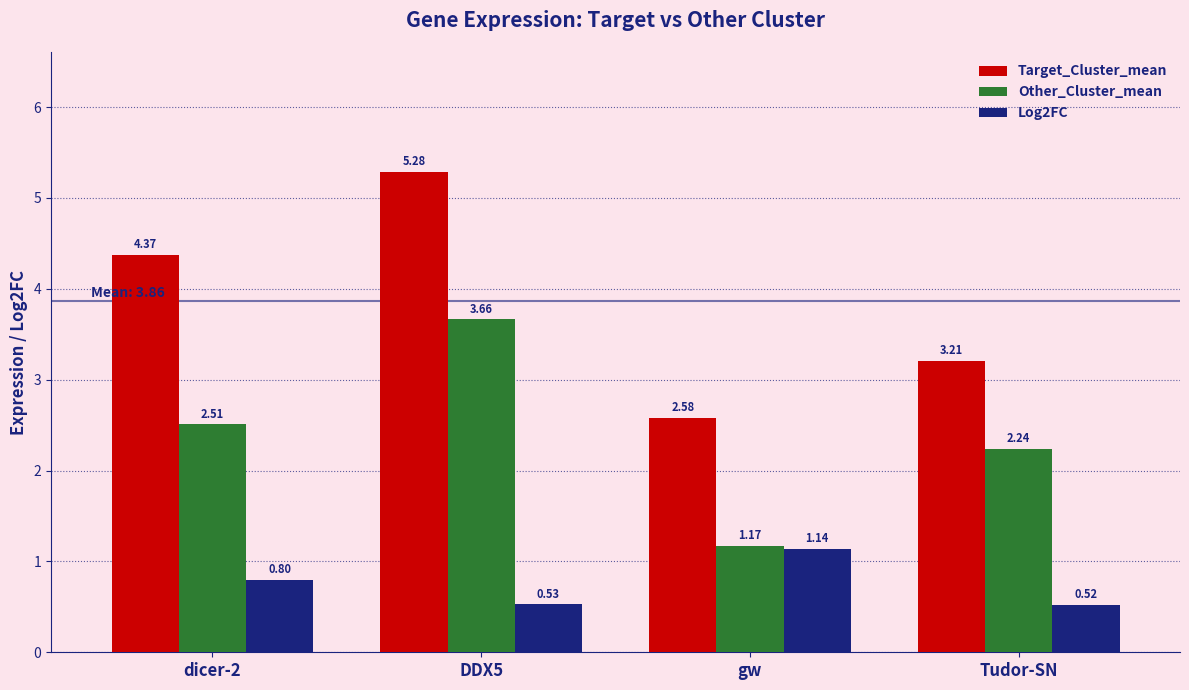

At which label does Other_Cluster_mean reach its minimum?

gw